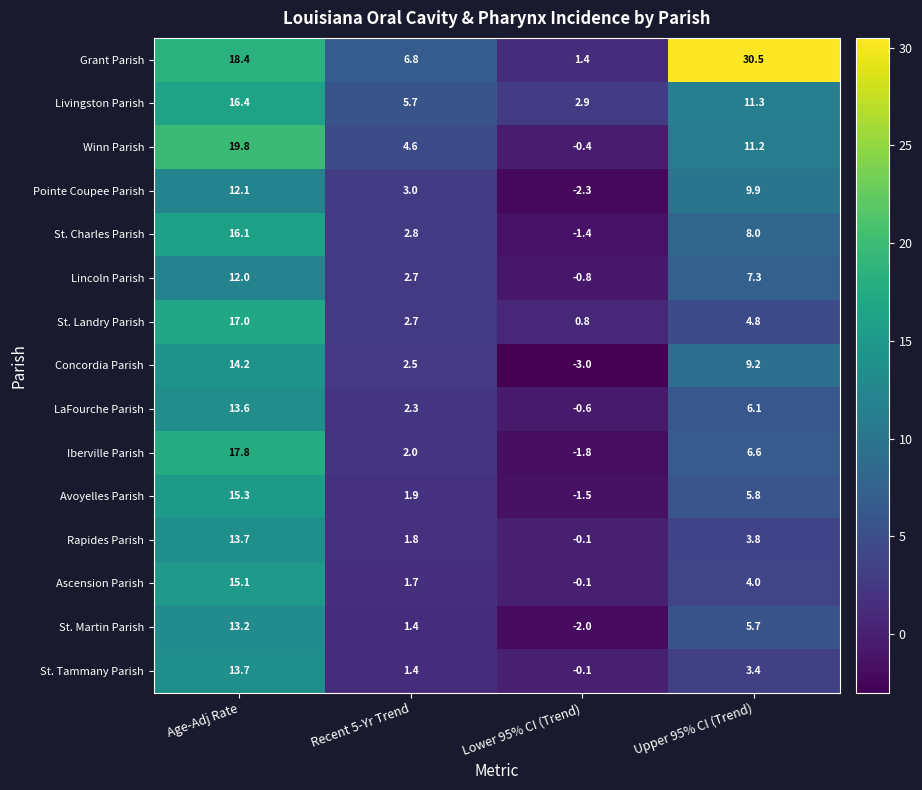

What is the spread (max minus min) of values at Upper 95% CI (Trend)?

27.1